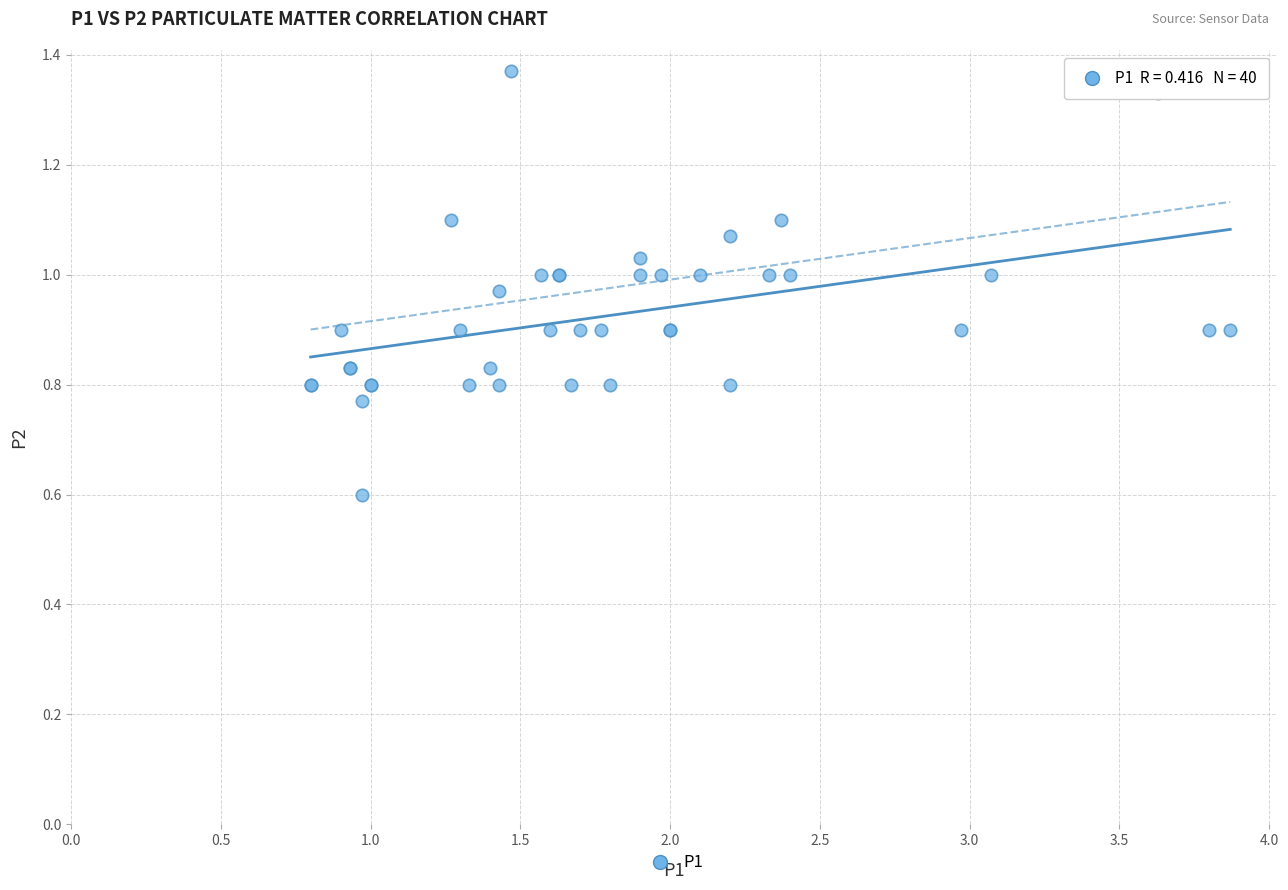

What Y value in the scatter plot is closest to 0?

0.6